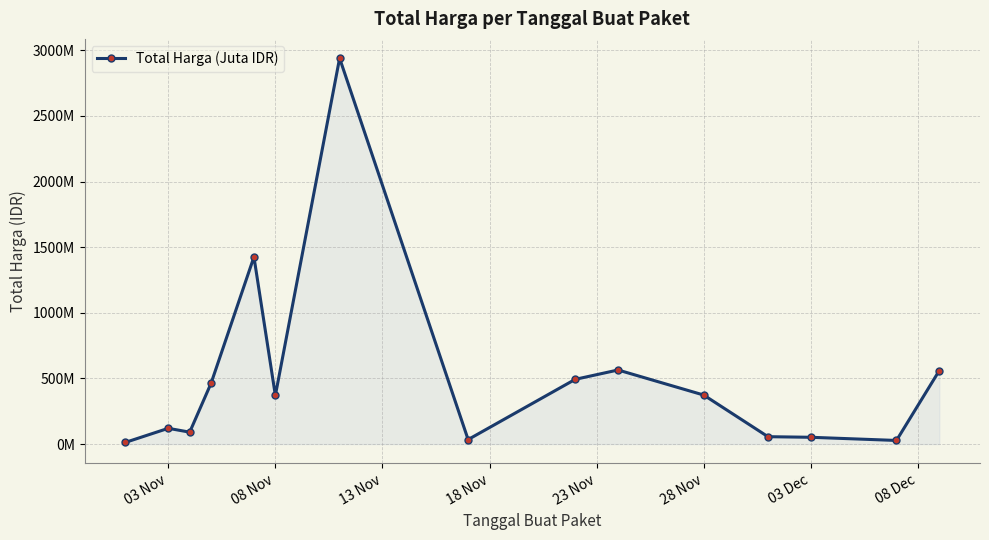

What is the minimum value shown in the chart?

12787500